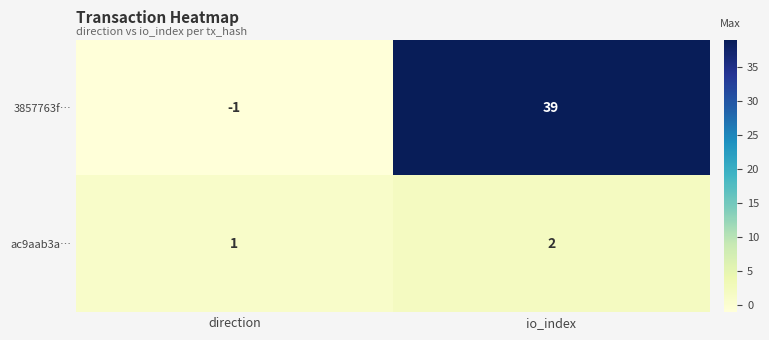

How many series are shown in this chart?

2